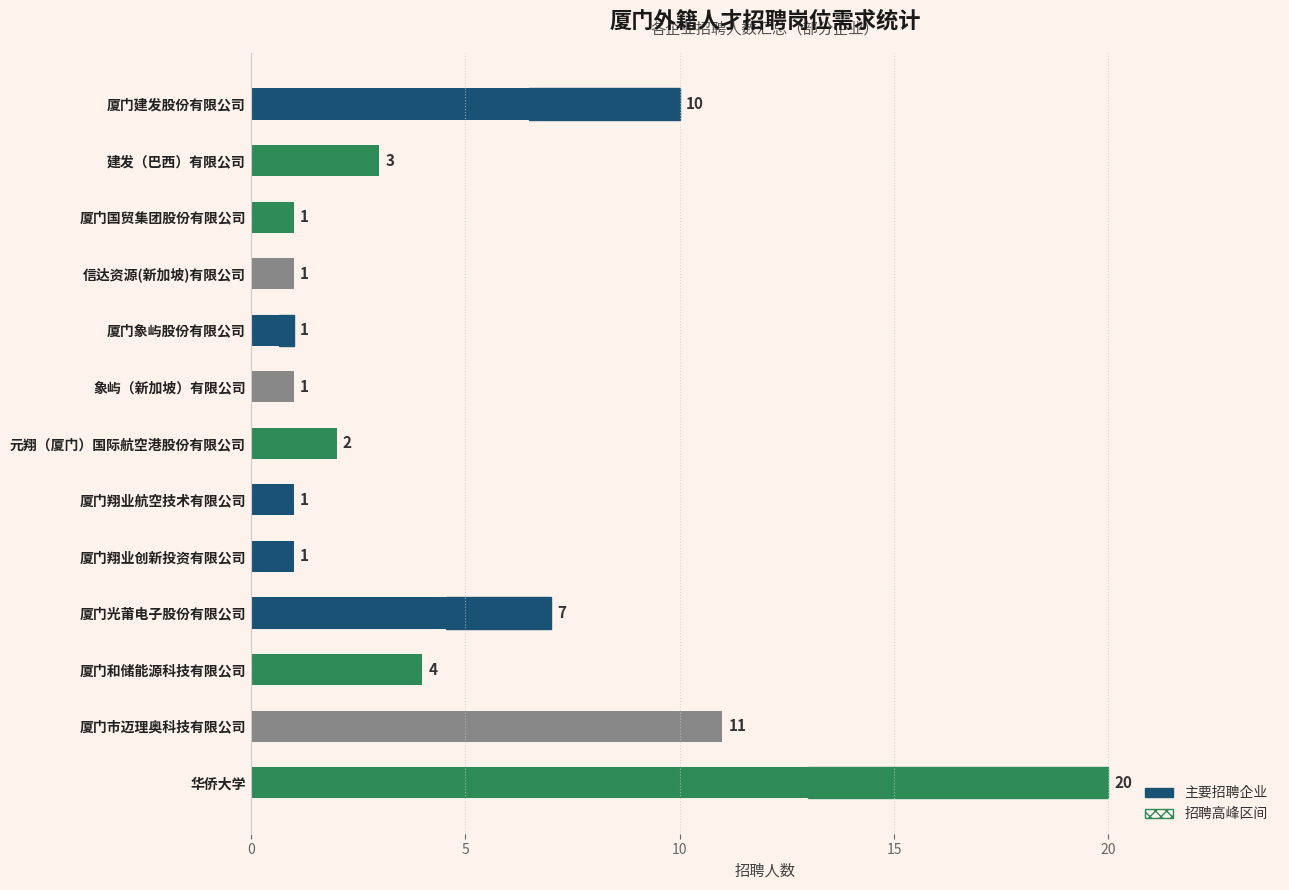

Reading left to right, transcribe all the data shown in this chart.

10	3	1	1	1	1	2	1	1	7	4	11	20